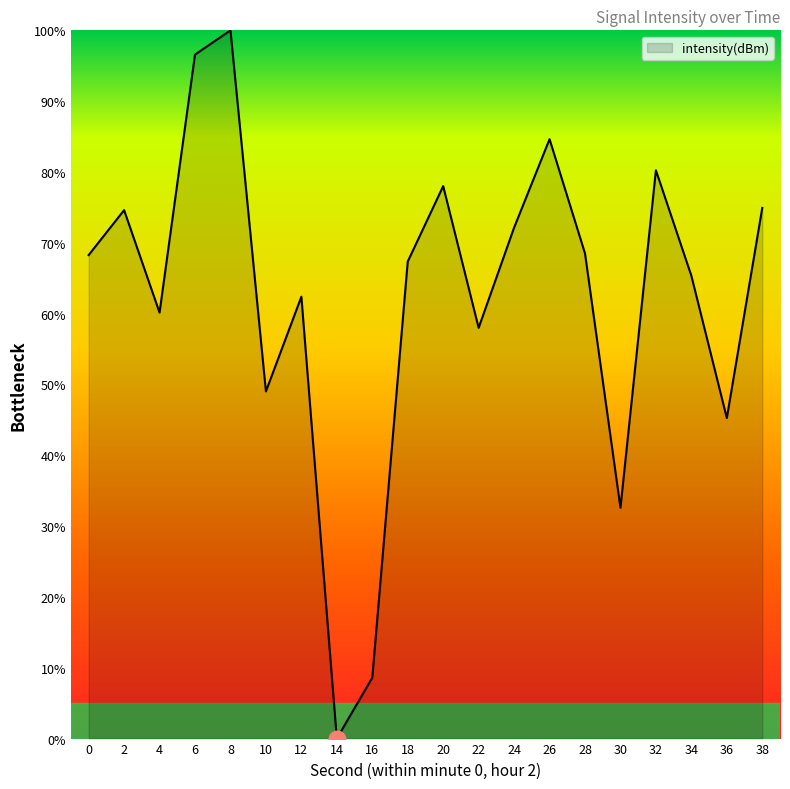

How many interior local valleys (lower than both neighbors) does the data have?

6